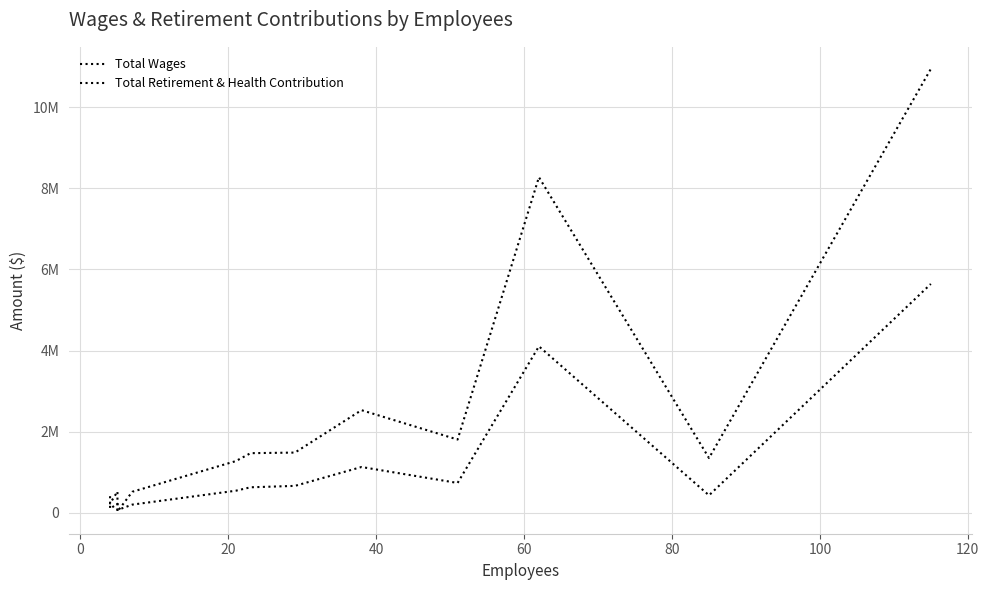

Is this an area chart (filled region under the line)?

No